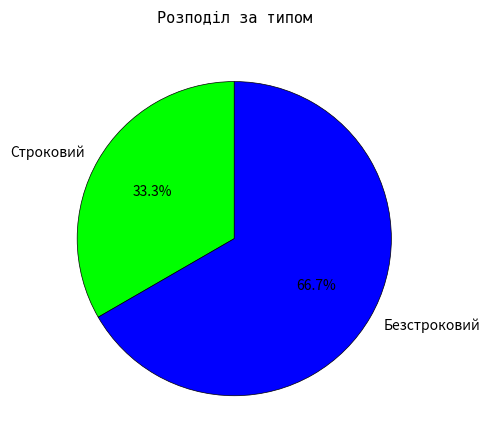

What is the largest slice in the pie chart?

Безстроковий